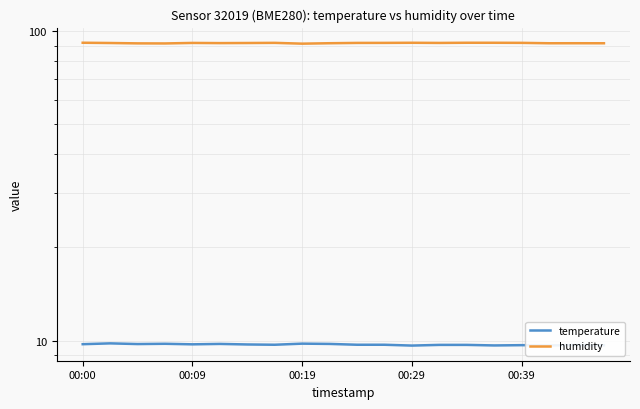

At 00:00, list the series in order from largest to smallest.

humidity, temperature